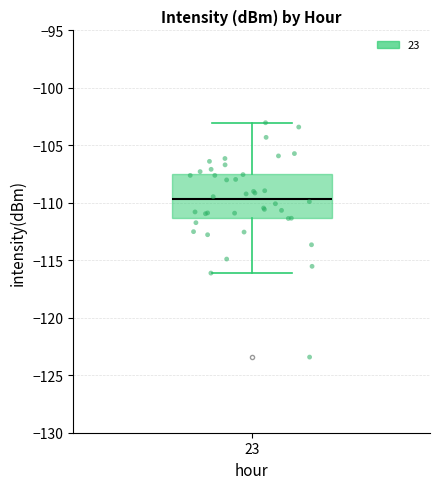

Where does the median line of the box at x = 23 sit on the y-axis? The values are not printed on the chart, so give them approximately, as read against the axis.

-109.5